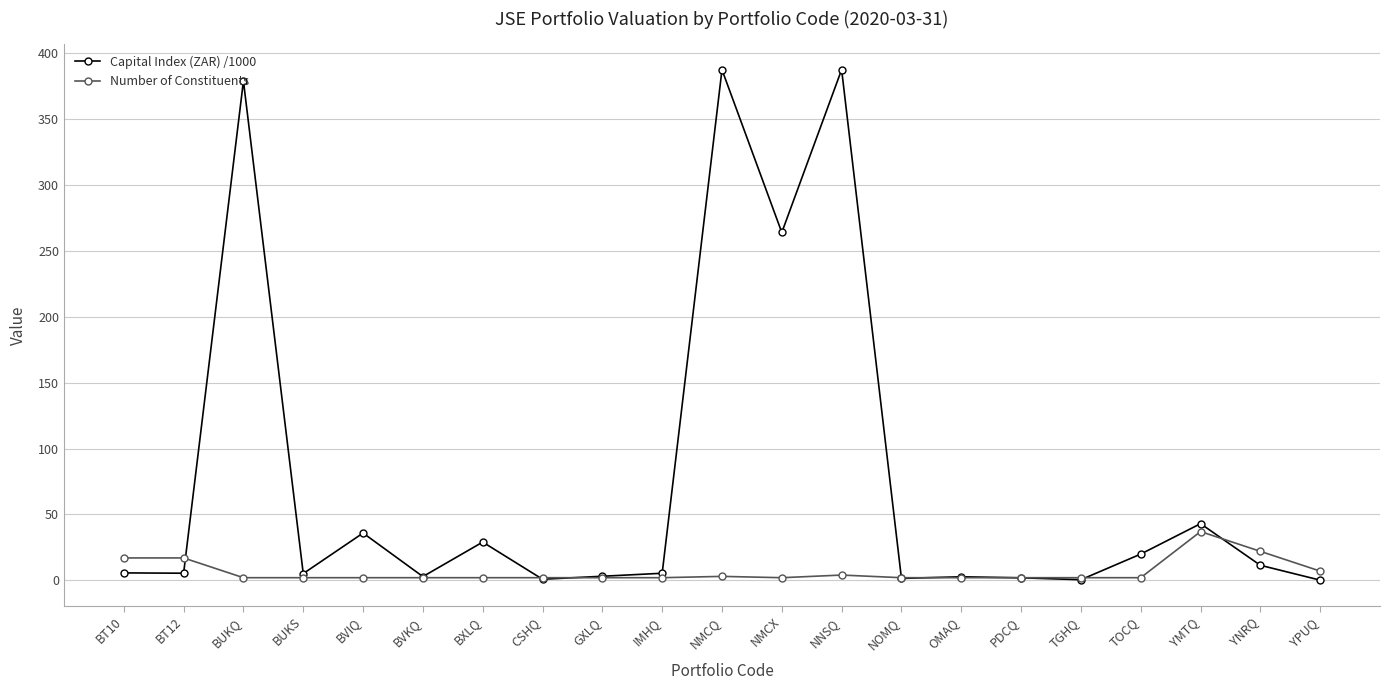

What is the label of the 19th point from the right?

BUKQ